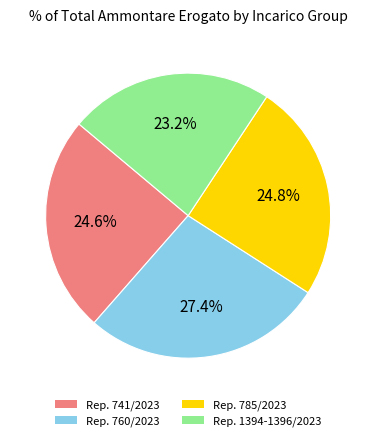

To the nearest percent, what is the average slice percentage?

25%